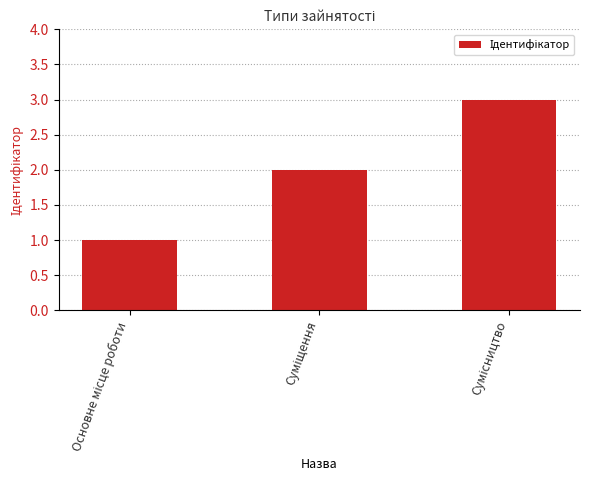

What is the maximum value shown in the chart?

3